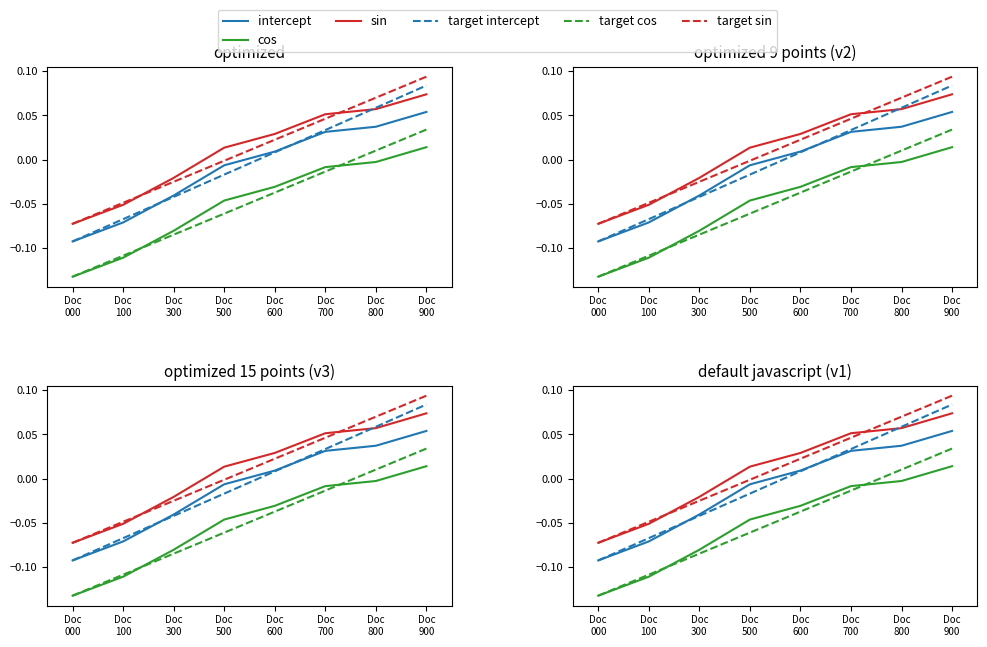

What is the minimum value shown in the chart?

-0.1